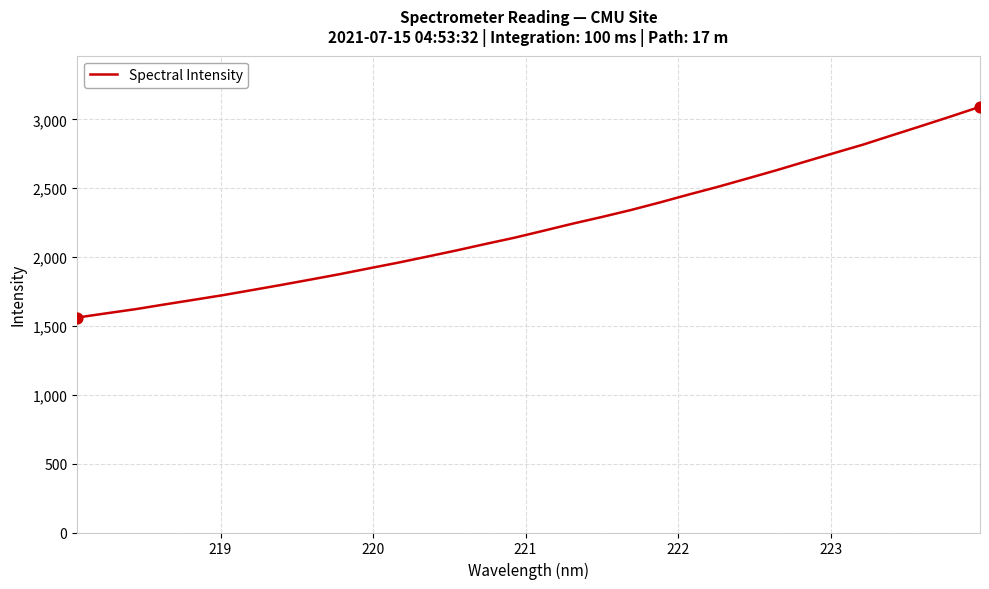

What is the difference between the maximum and minimum values?

1530.8